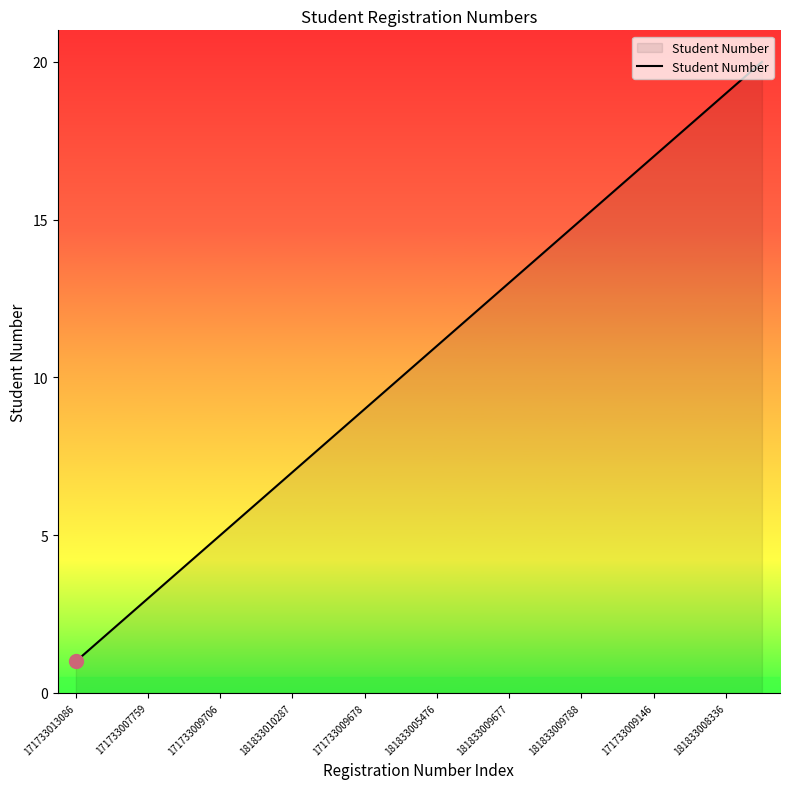

True or false: there are more than 1 points higher than both neighbors.

False